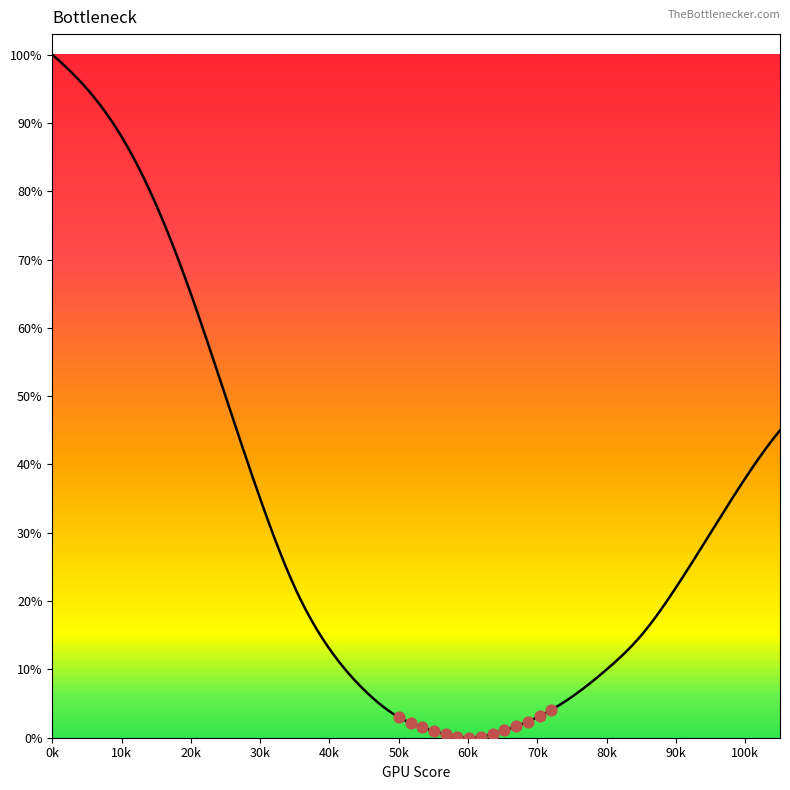

Which has a higher value, 95 or 45?

95